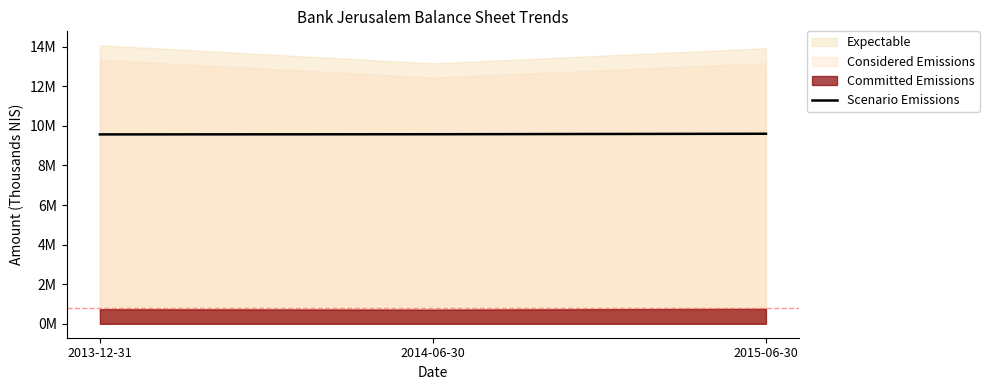

Count the values in the range 9566500 to 9599800.

3